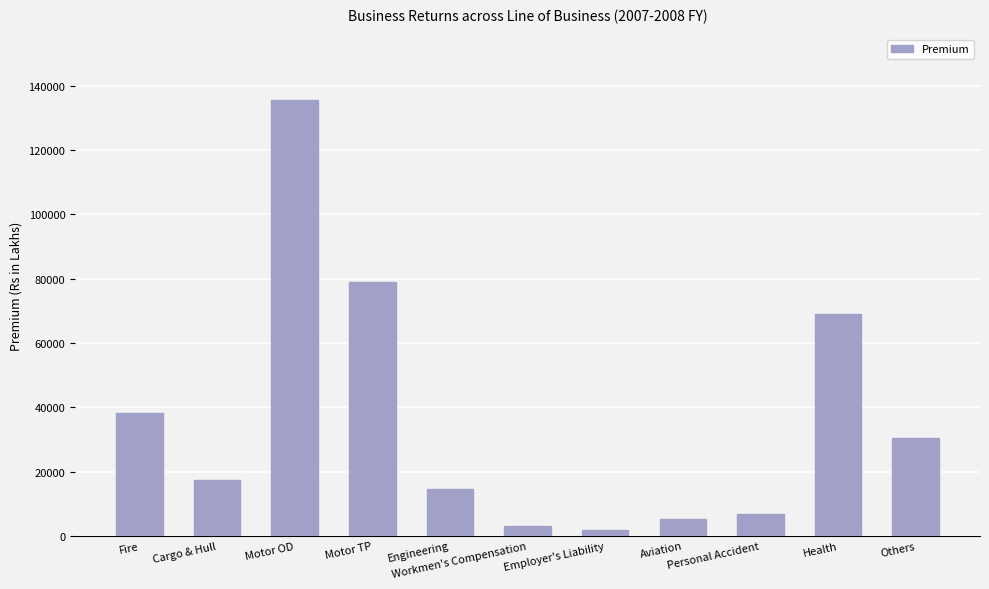

What value does the data have at Aviation?

5234